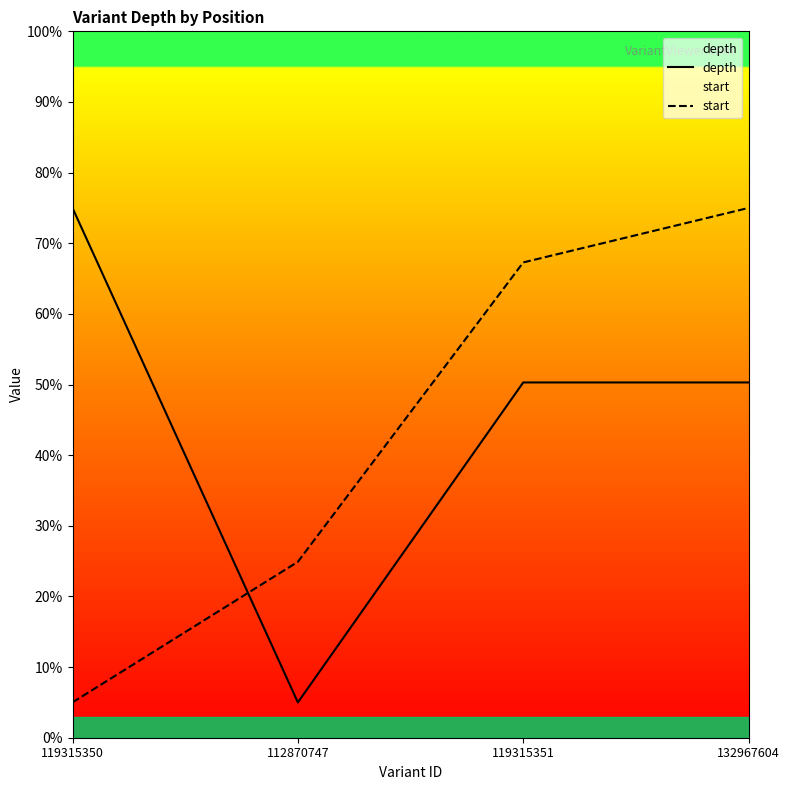

Which series has the largest total across all categories?

depth